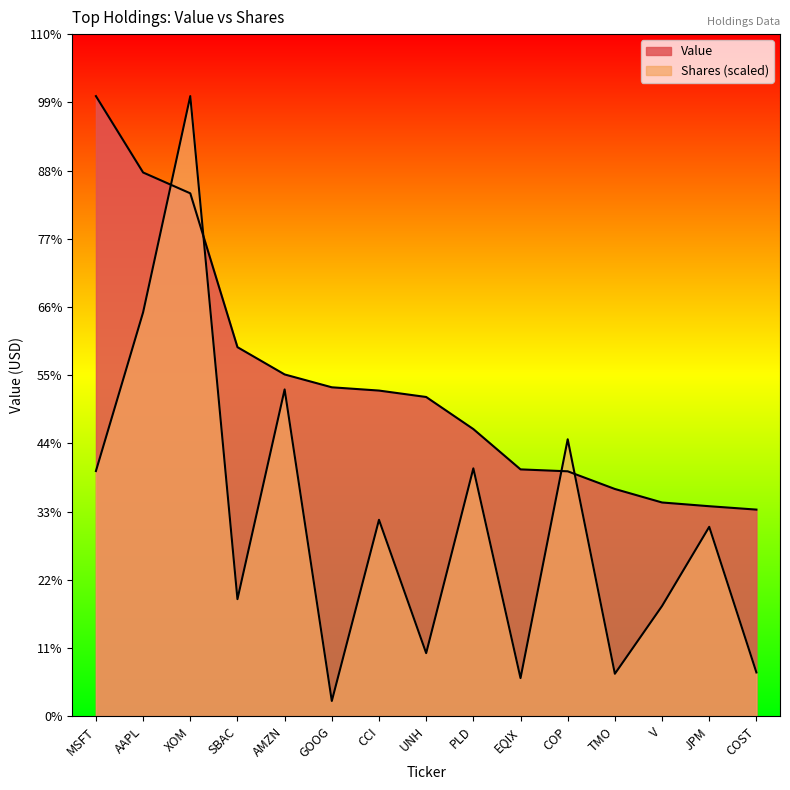

List the series in order of their overall mean, lowest first.

Shares, Value